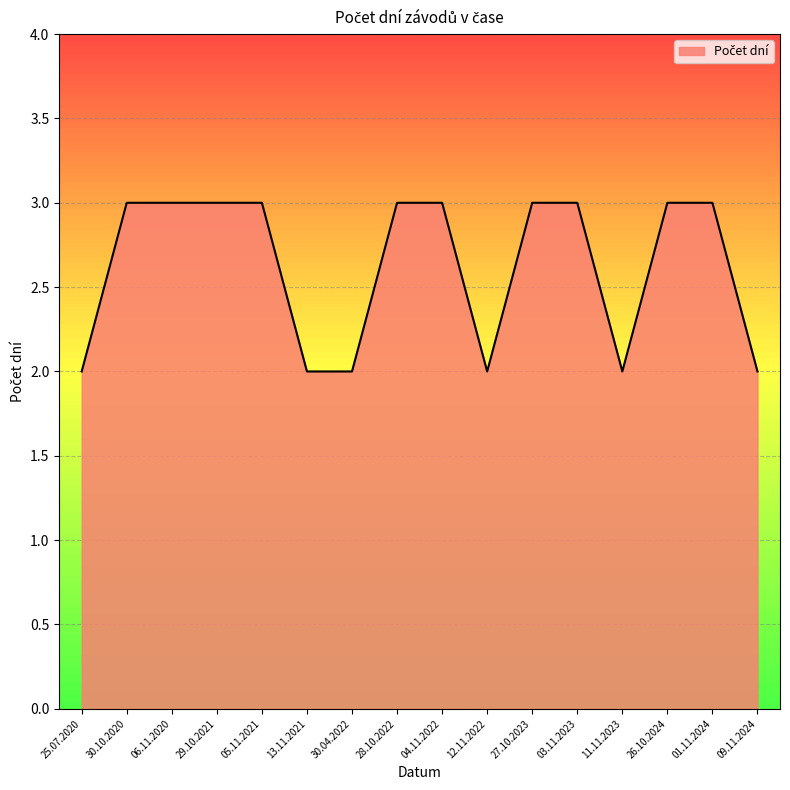

Approximately how many times larger is the value at 25.07.2020 compared to 05.11.2021?

0.7